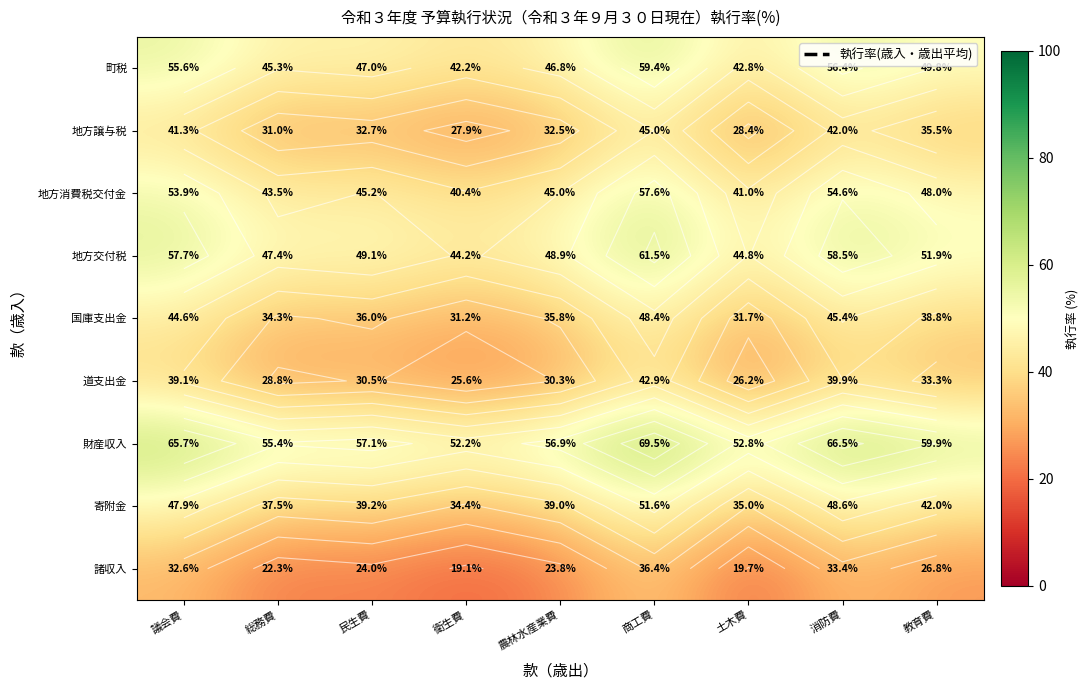

What is the total value across all series at 教育費?

386.1